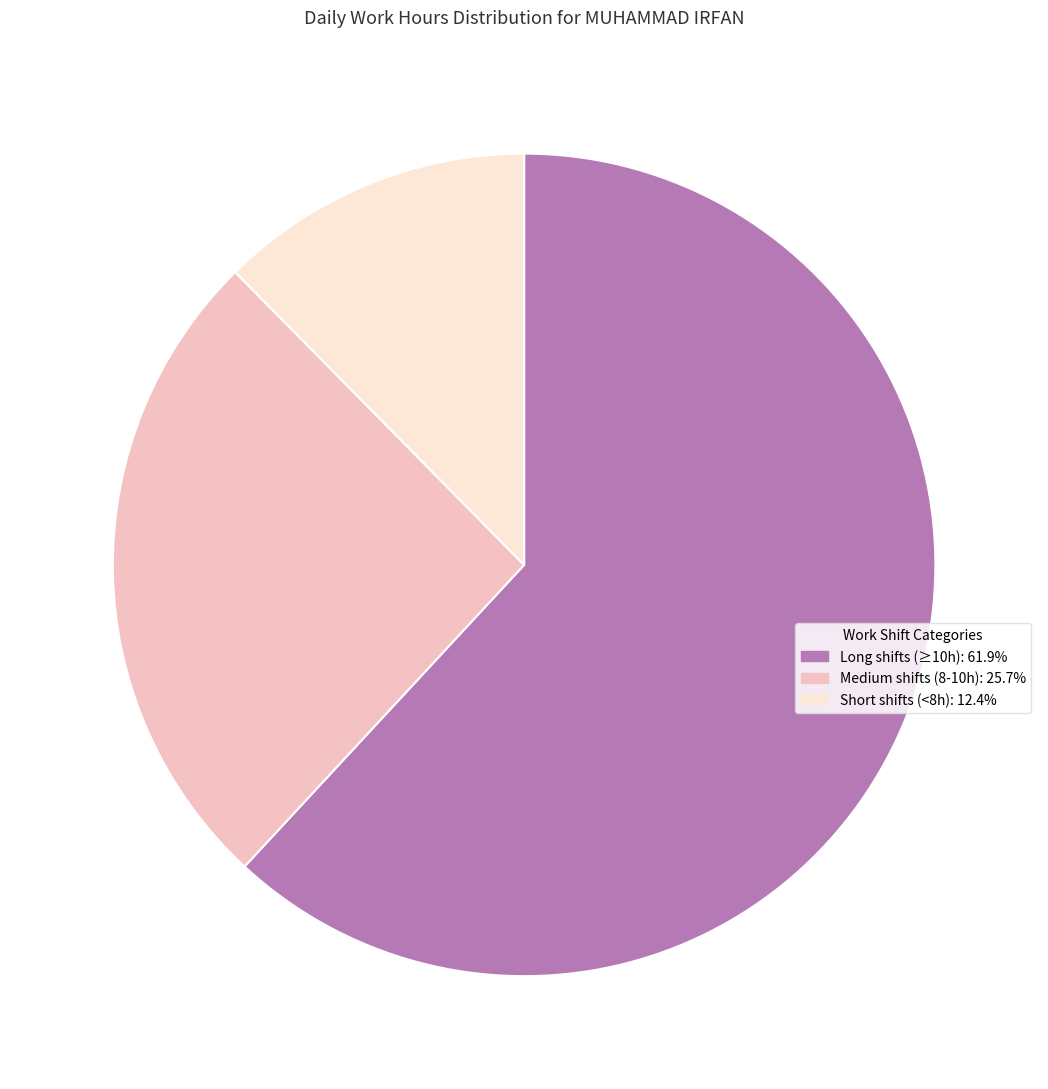

Is Medium shifts (8-10h): 25.7% the majority of the pie?

No